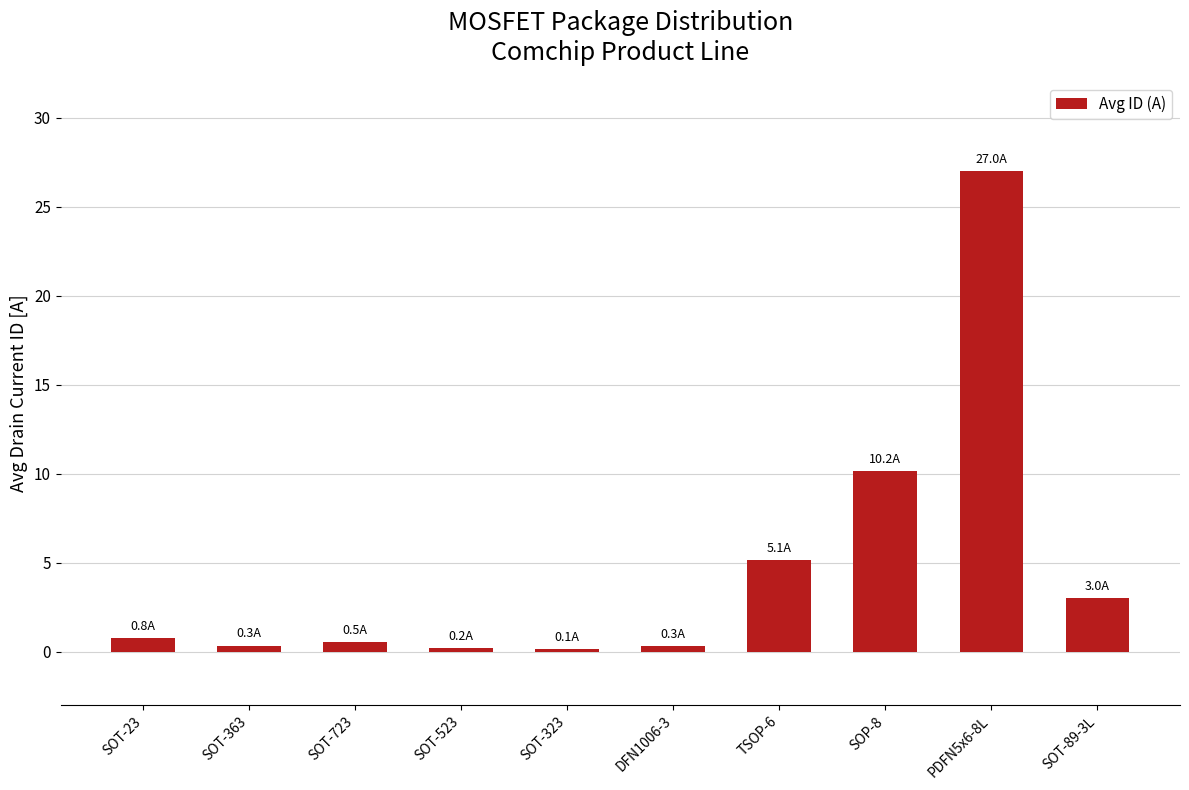

How many bars are there in total?

10